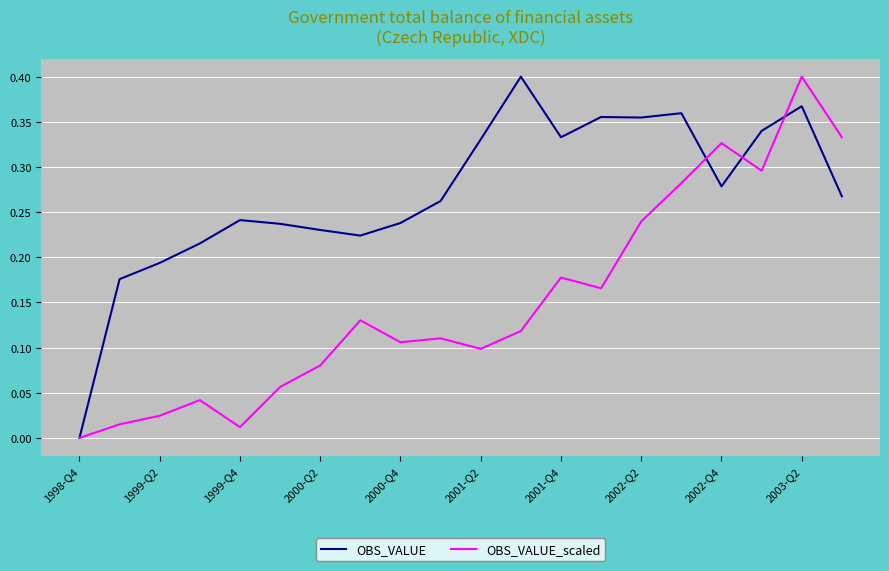

True or false: OBS_VALUE_scaled and OBS_VALUE cross at least once.

True